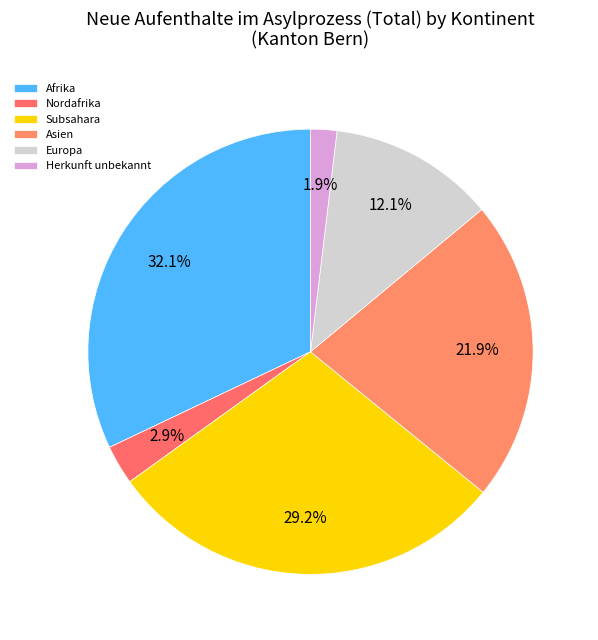

Which category has the biggest portion of the pie?

Afrika